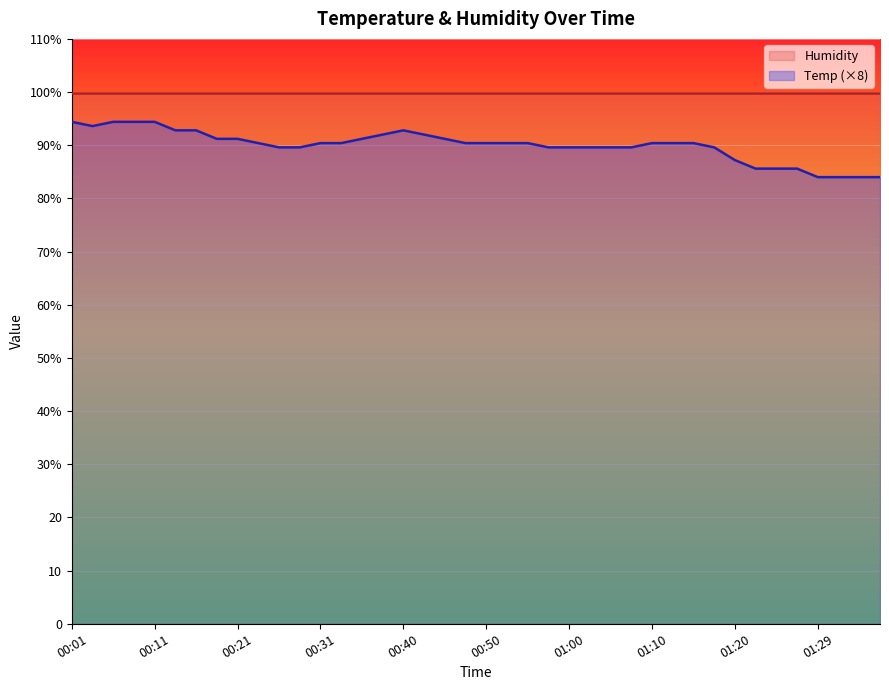

Count the number of values greater than 90.

24